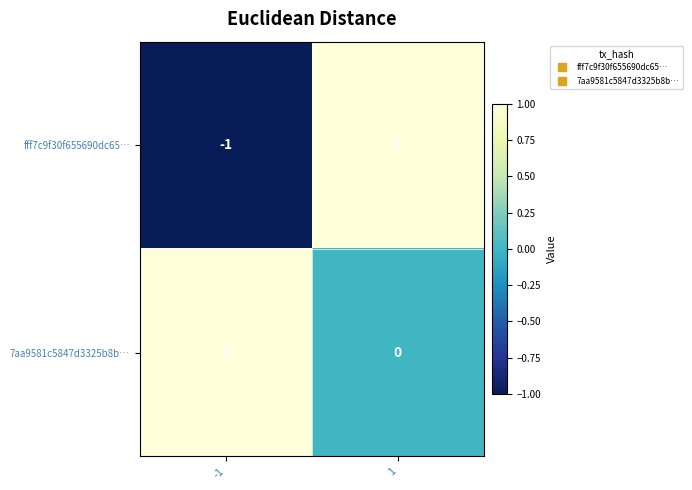

Reading right to left, extract all data points from this chart.

fff7c9f30f655690dc65…: 1	-1
7aa9581c5847d3325b8b…: 0	1